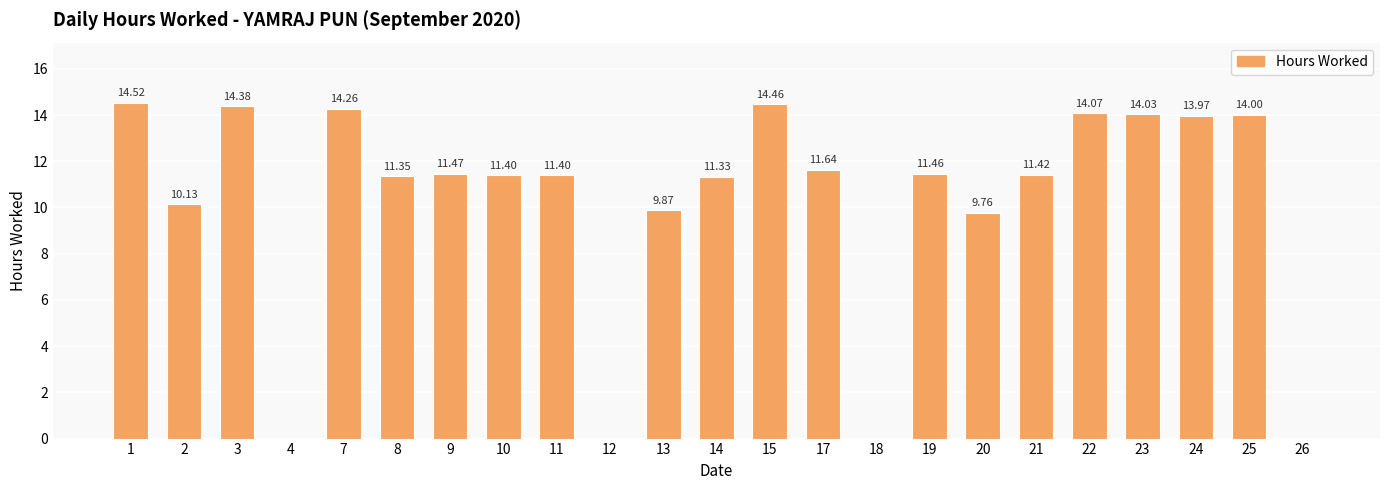

Which has a higher value, 20 or 7?

7